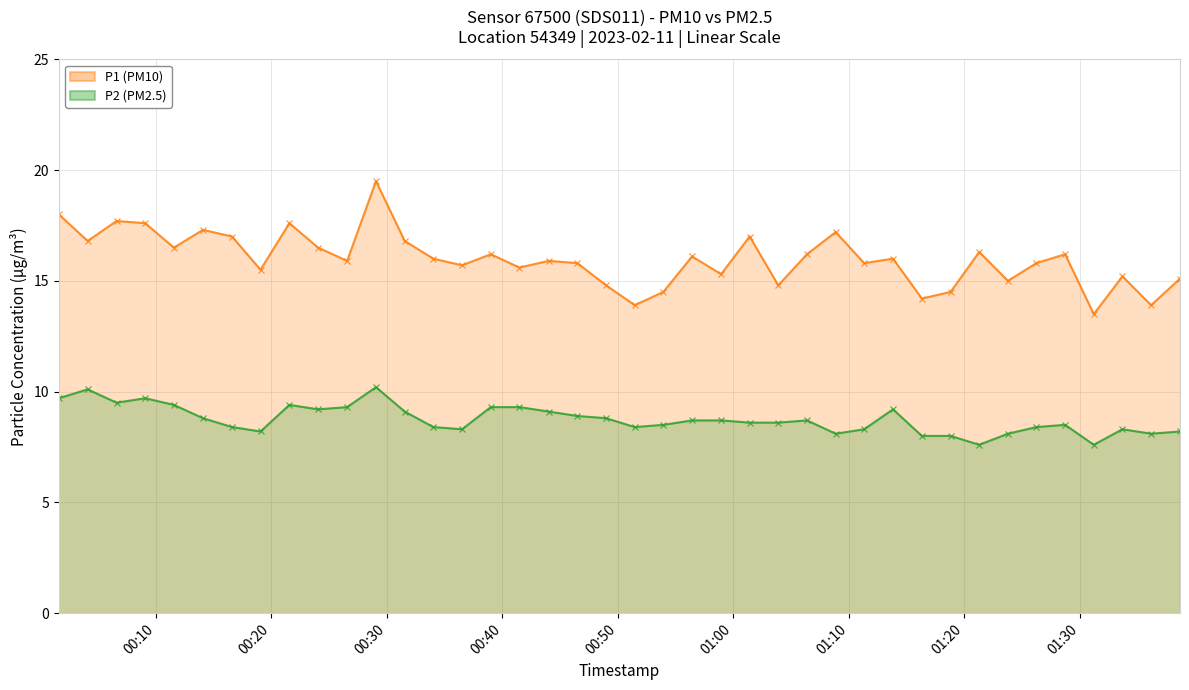

How many data points in P2 (PM2.5) are less than 8?

2